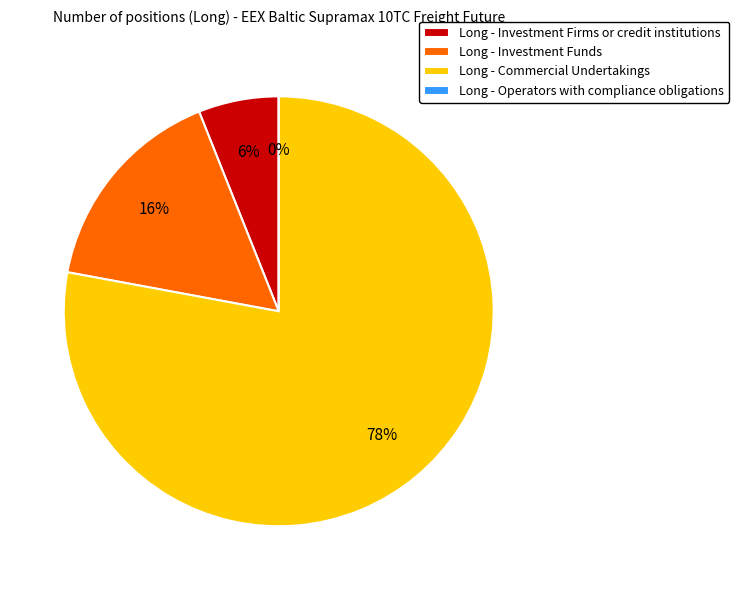

Which has a higher value, Investment Funds or Commercial Undertakings?

Commercial Undertakings